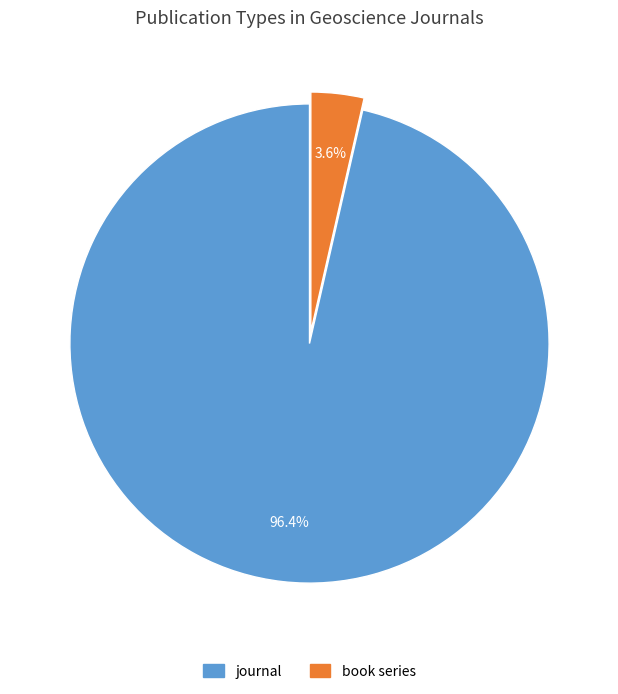

Which slice is the largest?

journal